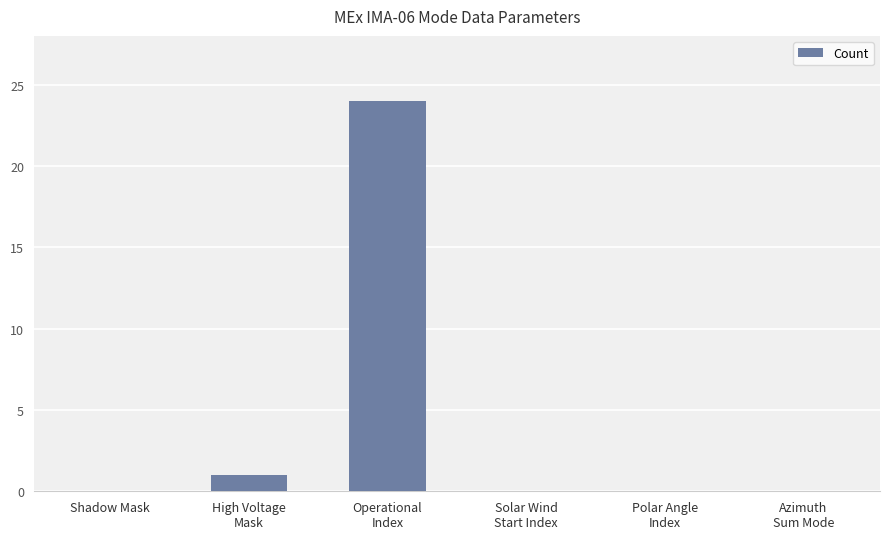

Reading left to right, transcribe all the data shown in this chart.

Shadow Mask=0	High Voltage
Mask=1	Operational
Index=24	Solar Wind
Start Index=0	Polar Angle
Index=0	Azimuth
Sum Mode=0